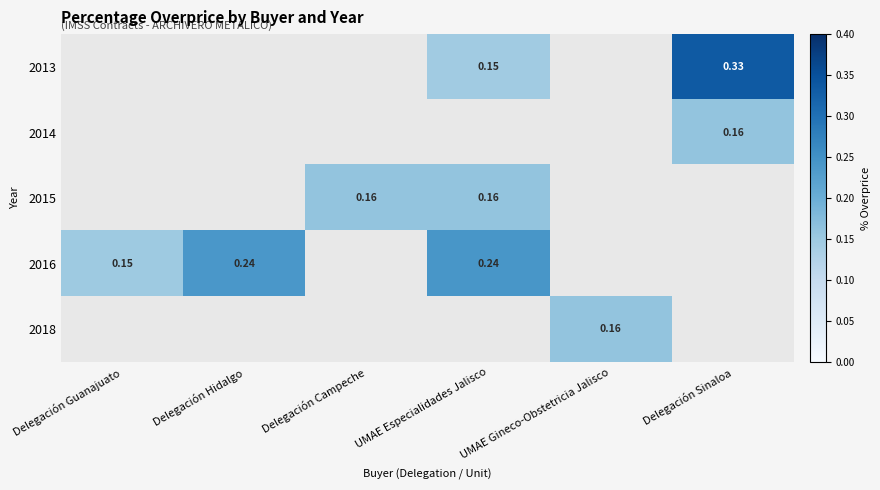

List the labels in order of 2013 value, smallest first.

Delegación Guanajuato, Delegación Hidalgo, Delegación Campeche, UMAE Especialidades Jalisco, UMAE Gineco-Obstetricia Jalisco, Delegación Sinaloa